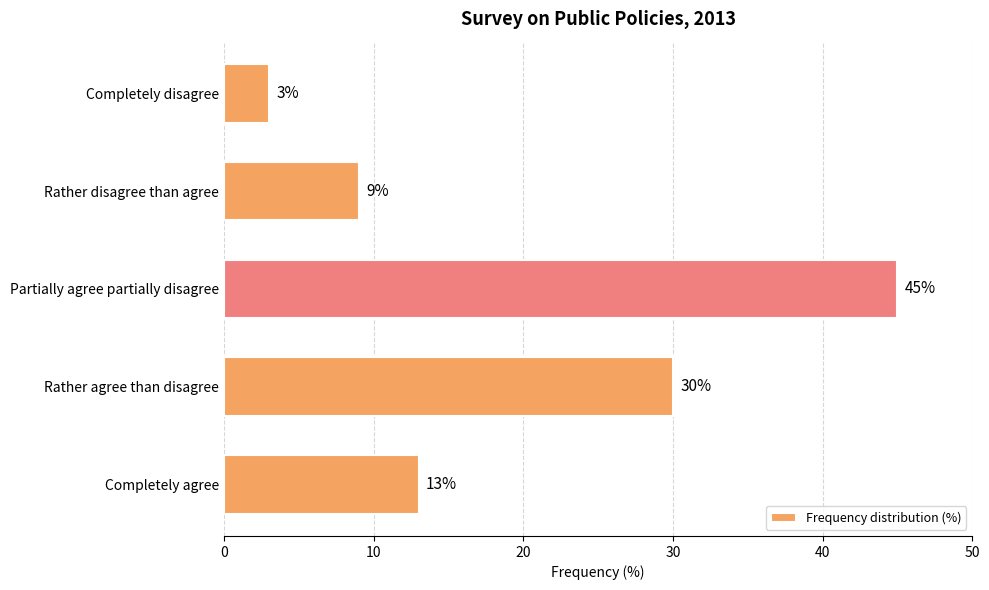

The value at Completely agree is 22. True or false?

False